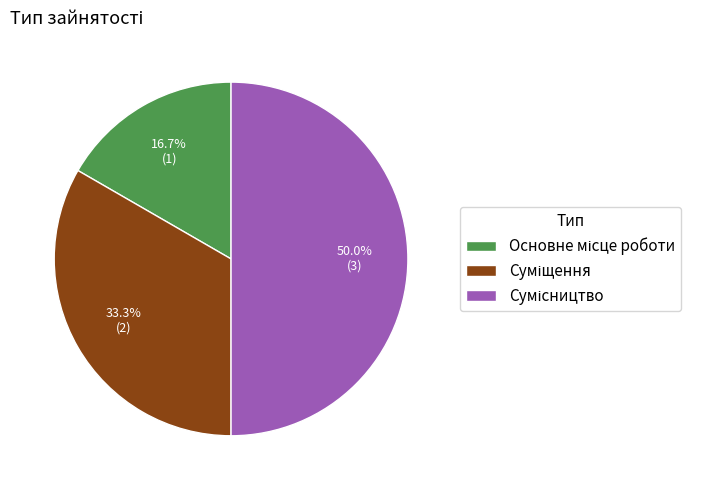

Does any single category account for the majority?

No